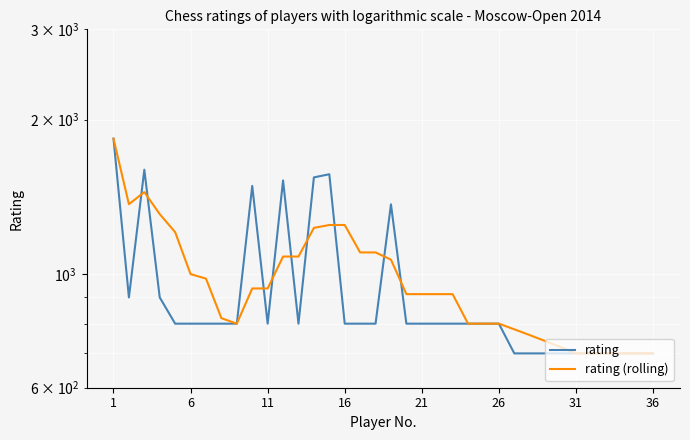

What is the difference between the maximum and minimum values in the rating (rolling) series?

1136.0